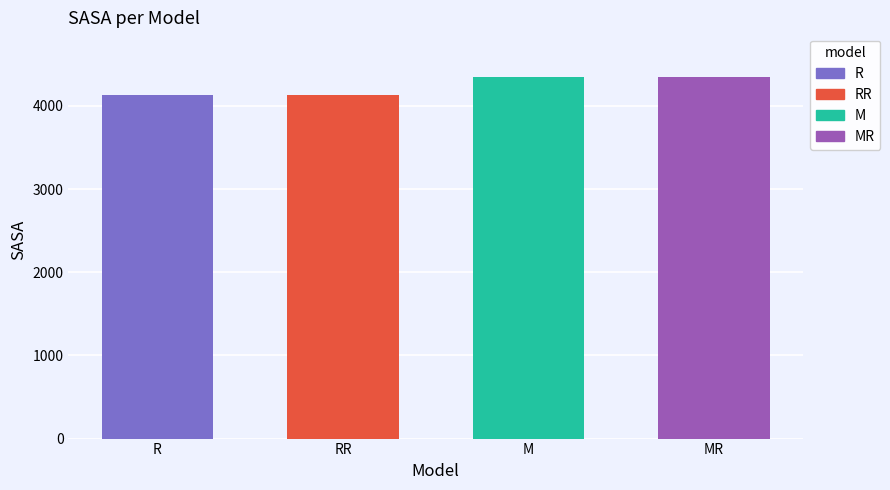

Does the chart contain stacked bars?

No